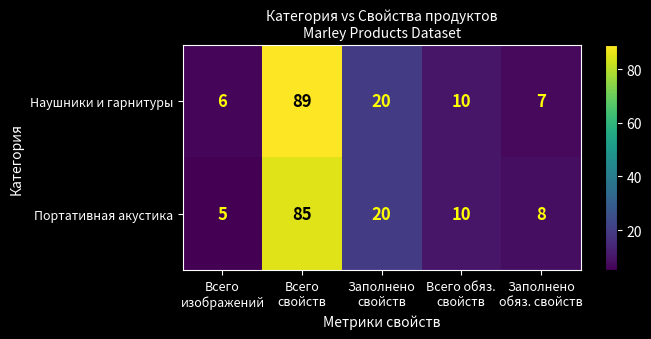

What is the average value of the Наушники и гарнитуры series?

26